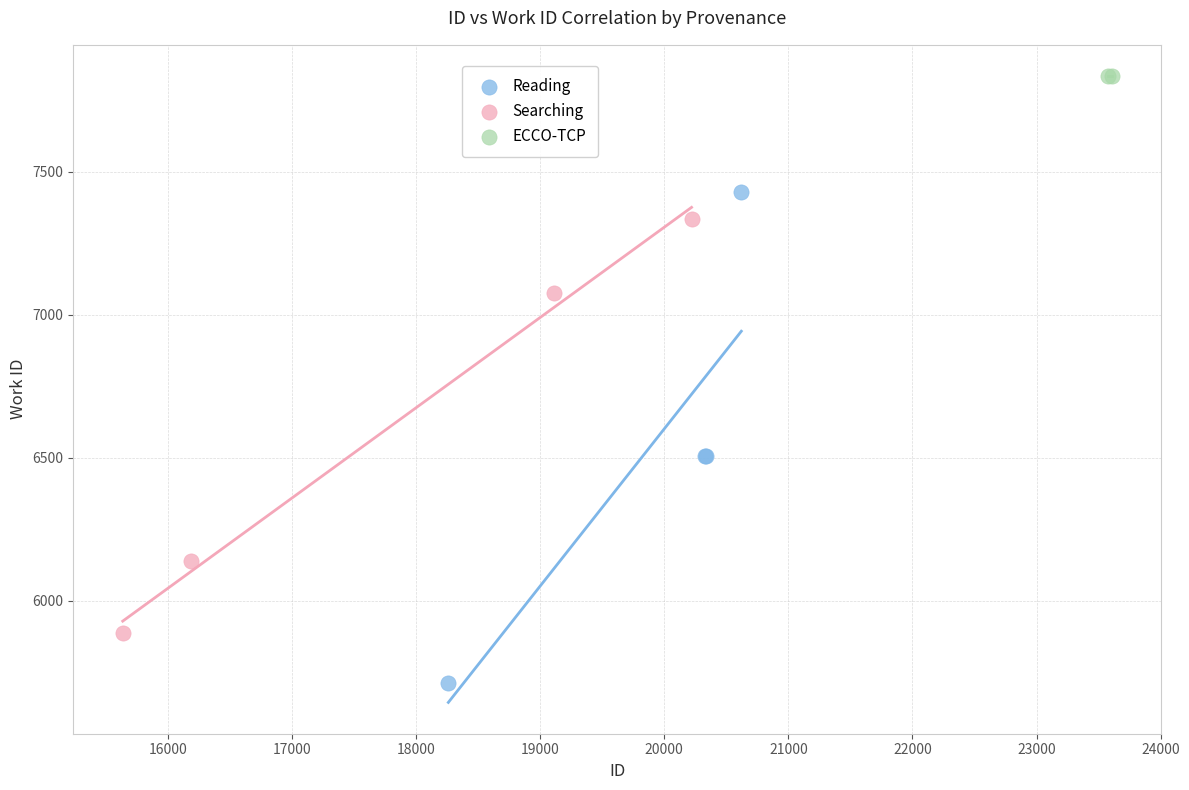

What are all the series names shown in the legend?

Reading, Searching, ECCO-TCP